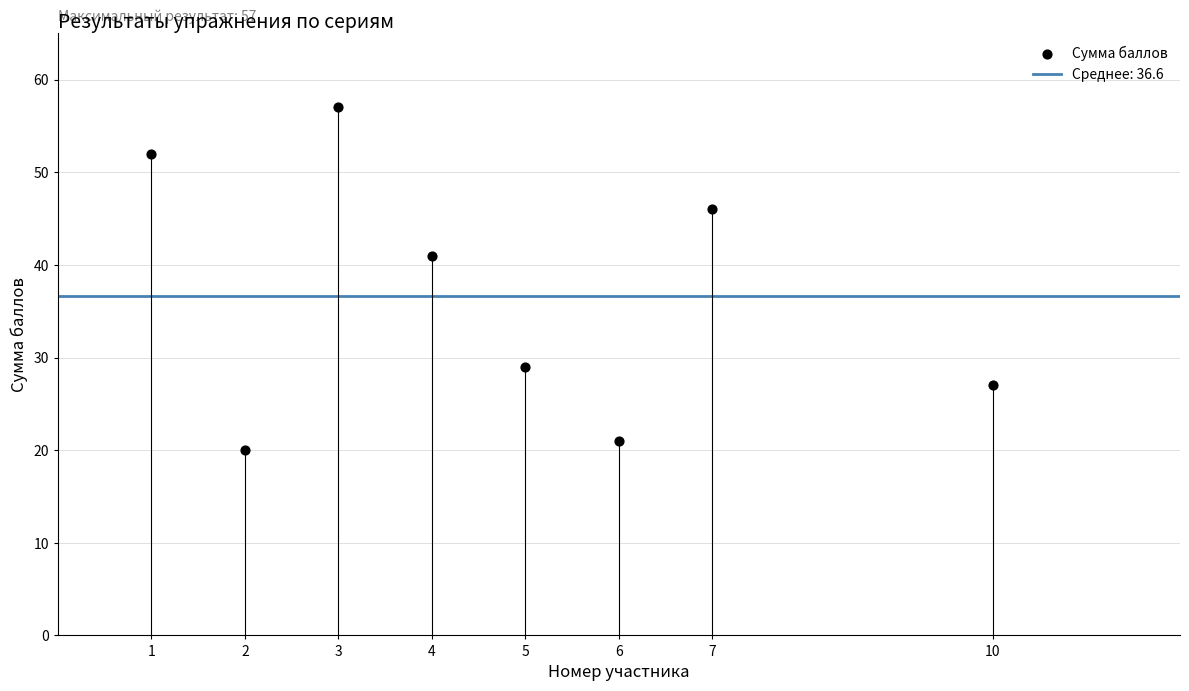

What is the range of X values (max minus min)?

9